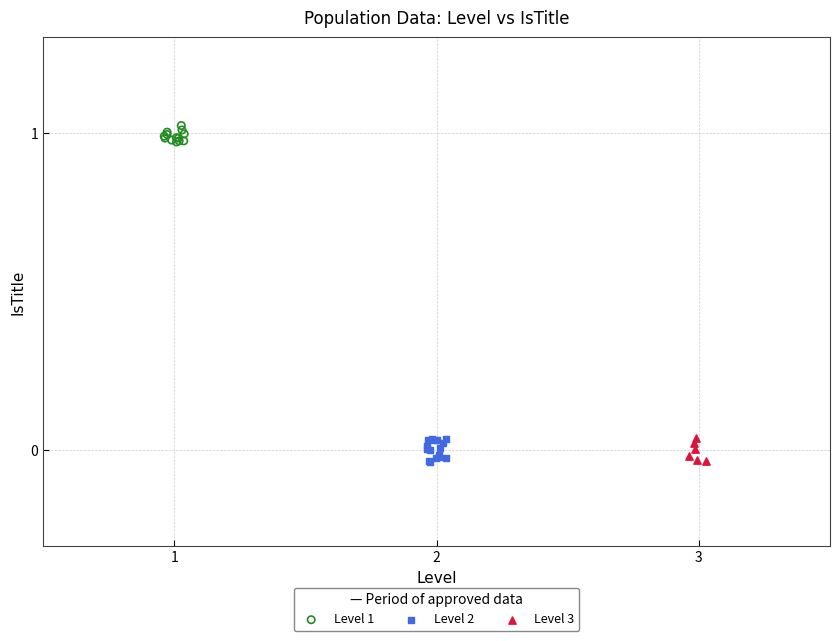

Which series reaches the maximum Y coordinate?

Level 1